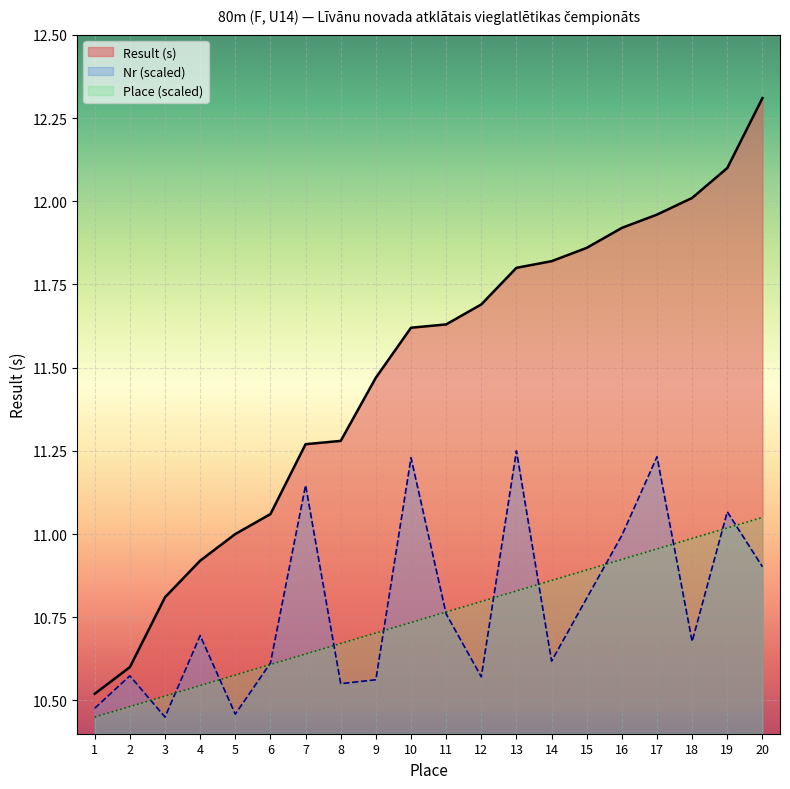

Between 1 and 6, which is larger?

6